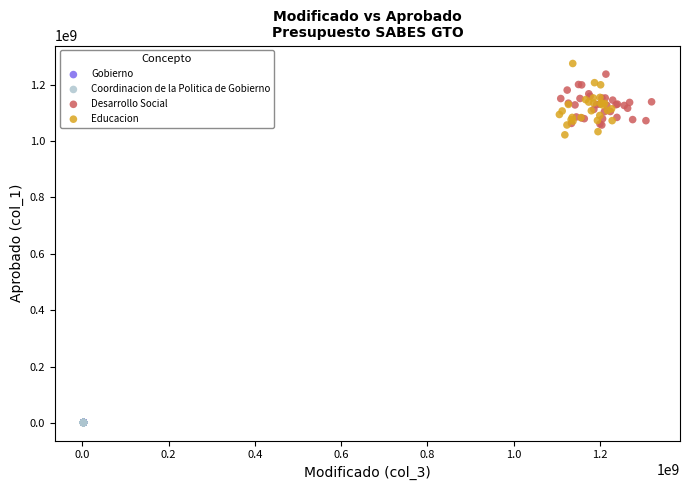

Which series has the widest spread of Y values?

Educacion